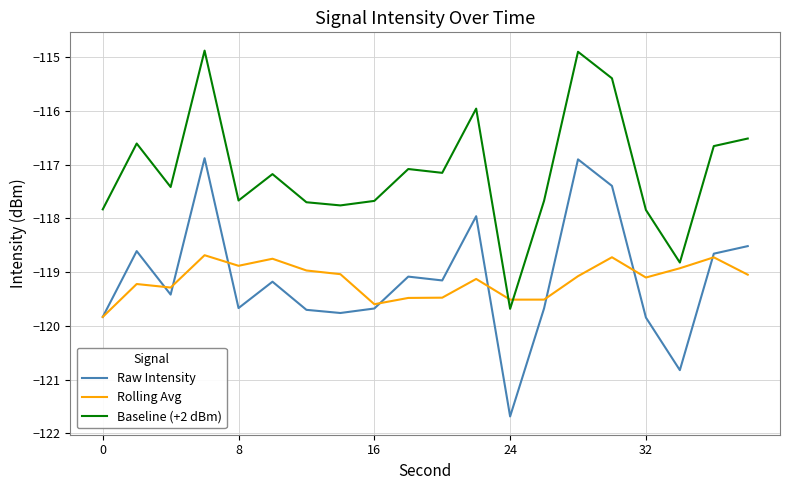

List the series in order of their peak value, highest first.

Baseline (+2 dBm), Raw Intensity, Rolling Avg